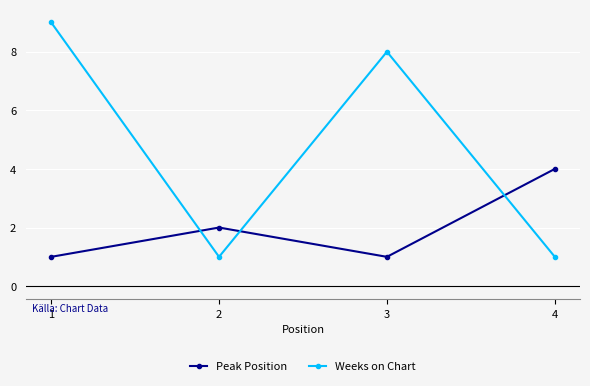

What is the difference between the highest and lowest values at 2?

1